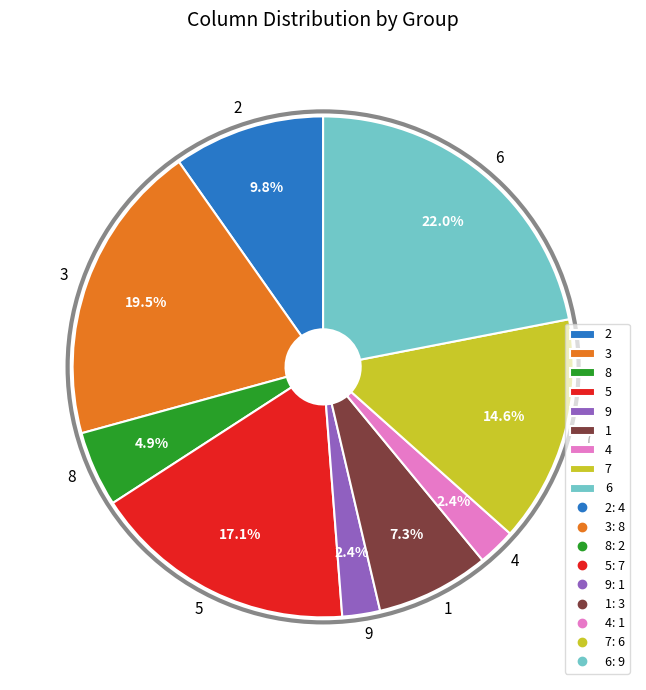

What is the ratio of the value at 3 to the value at 7?

1.3